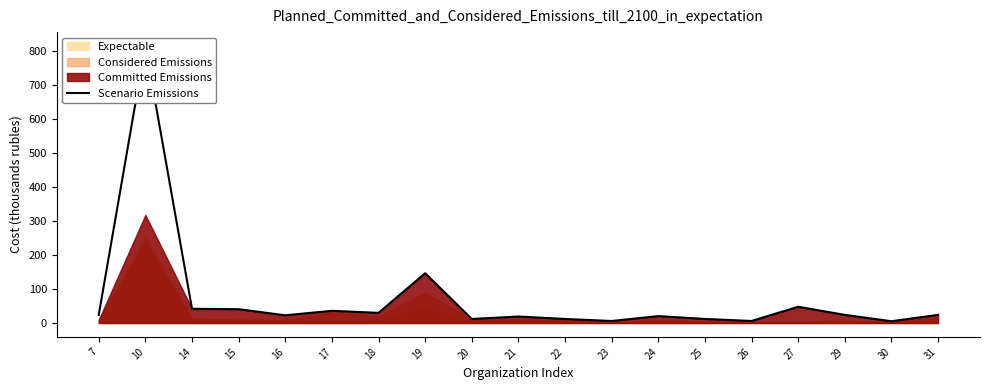

At which label is the value closest to 410?

19